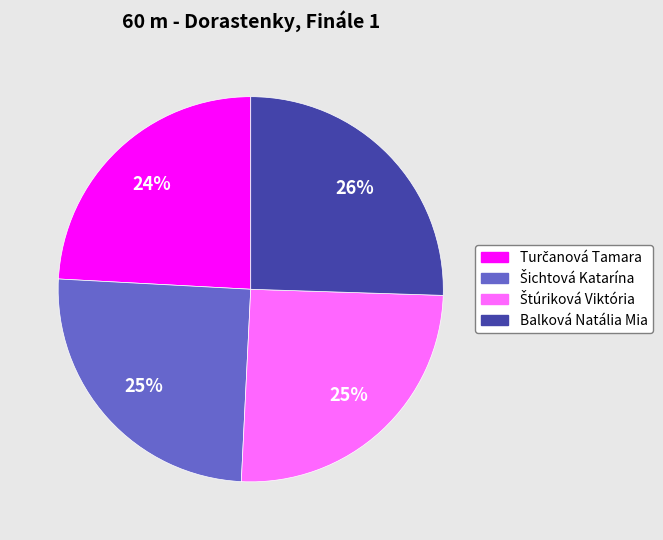

How many segments does this pie chart have?

4